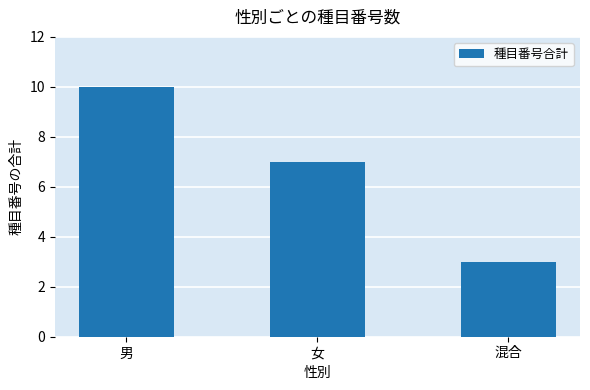

Which label corresponds to the largest value in the chart?

男